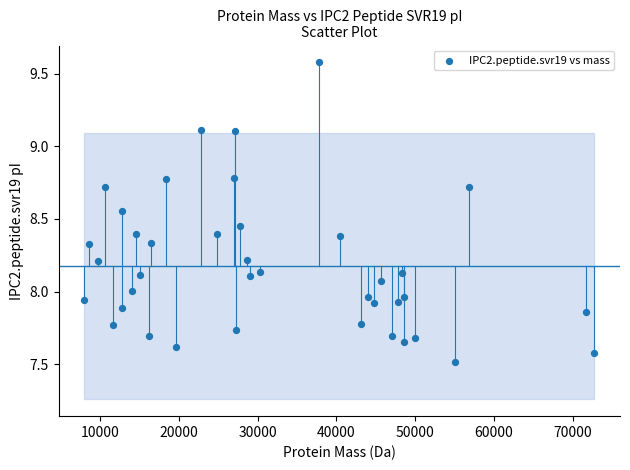

What is the range of X values (max minus min)?

64755.1